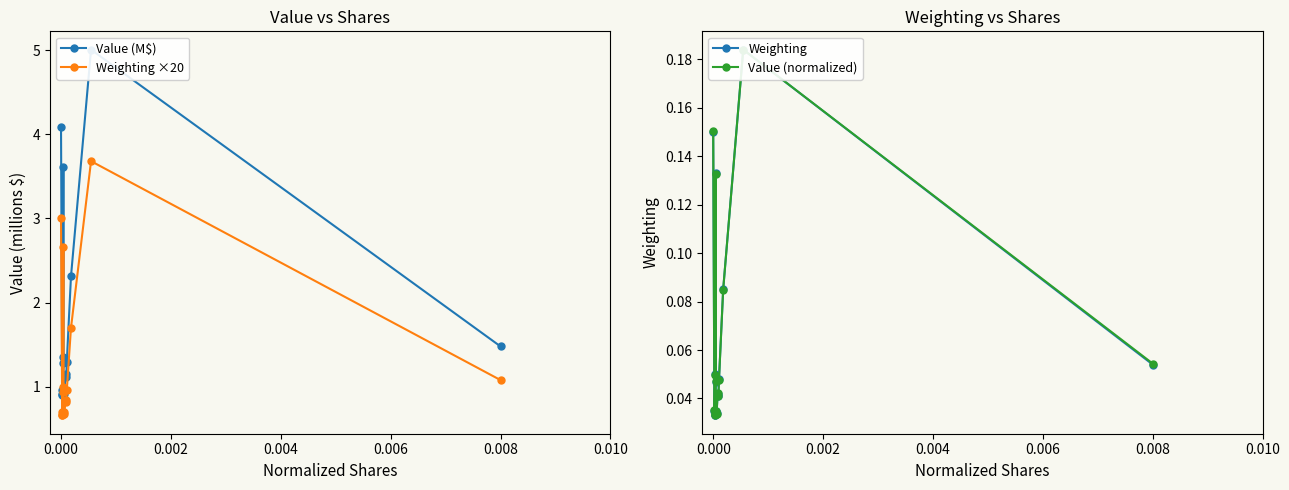

What is the lowest value of the Weighting ×20 series?

0.7